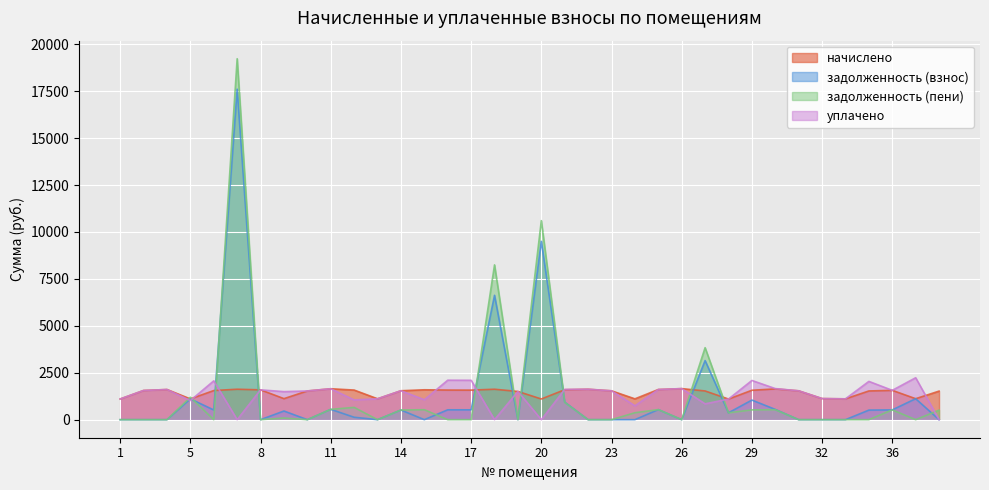

Where does the задолженность (пени) series first go above 88?

5